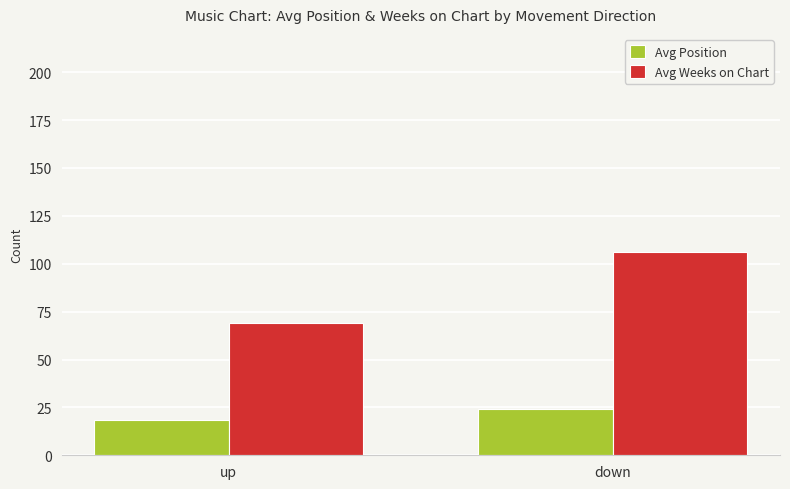

At how many categories does at least one series exceed 66?

2